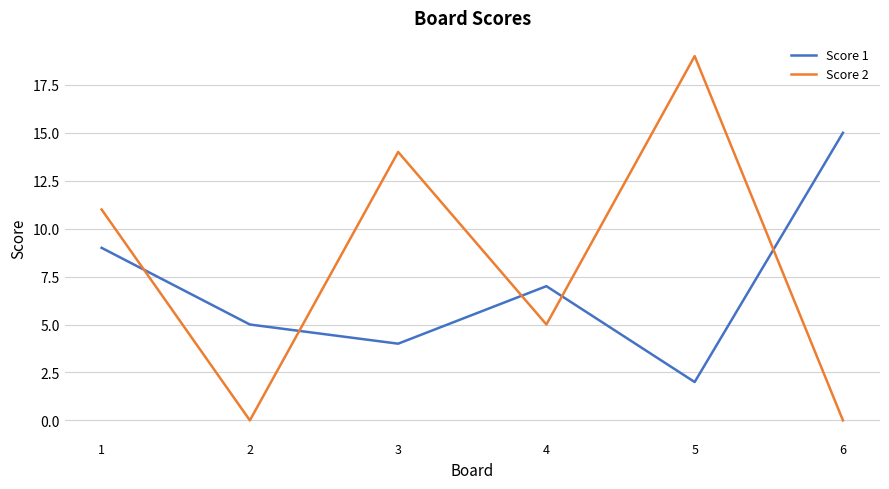

Reading right to left, list all the values displayed in this chart.

Score 1: 15	2	7	4	5	9
Score 2: 0	19	5	14	0	11